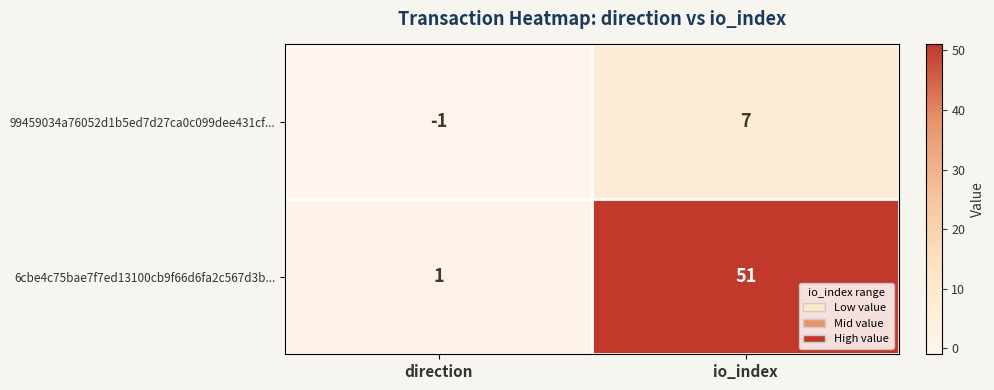

At which category is the sum across all series the highest?

io_index